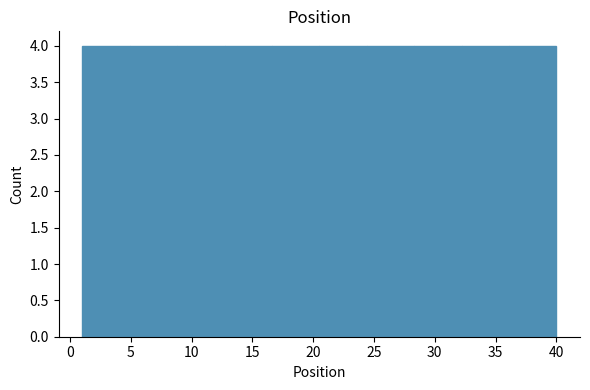

Reading left to right, transcribe this chart: for each bar, give the range it covers on the x-axis and its height. Neither the bar edges nor the heights are printed on the chart, so give them approximately, as read against the axes.

1.0 to 4.9: 4
4.9 to 8.8: 4
8.8 to 12.7: 4
12.7 to 16.6: 4
16.6 to 20.5: 4
20.5 to 24.4: 4
24.4 to 28.3: 4
28.3 to 32.2: 4
32.2 to 36.1: 4
36.1 to 40.0: 4